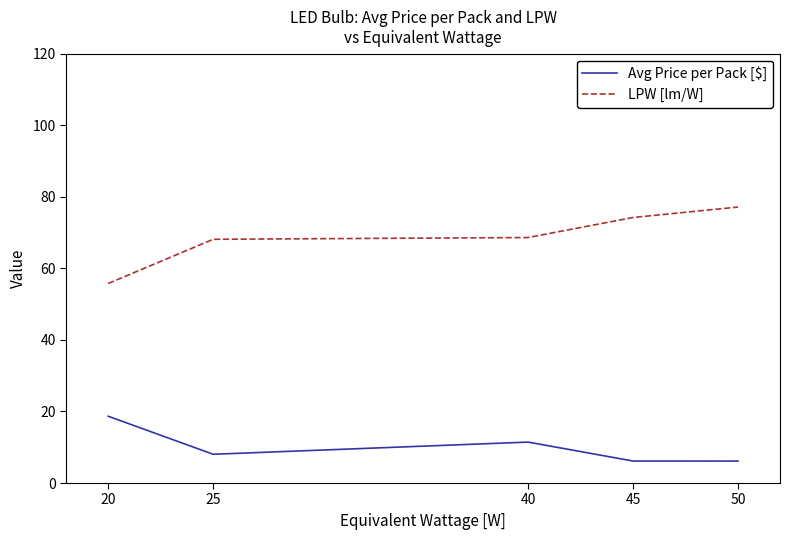

Is the value of Avg Price per Pack [$] at 40 greater than the value of LPW [lm/W] at 50?

No